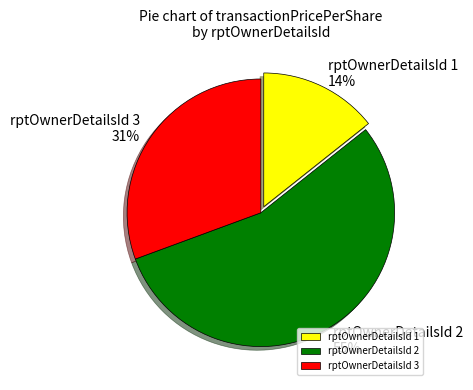

Approximately how many times larger is the value at rptOwnerDetailsId 2 compared to rptOwnerDetailsId 3?

1.8